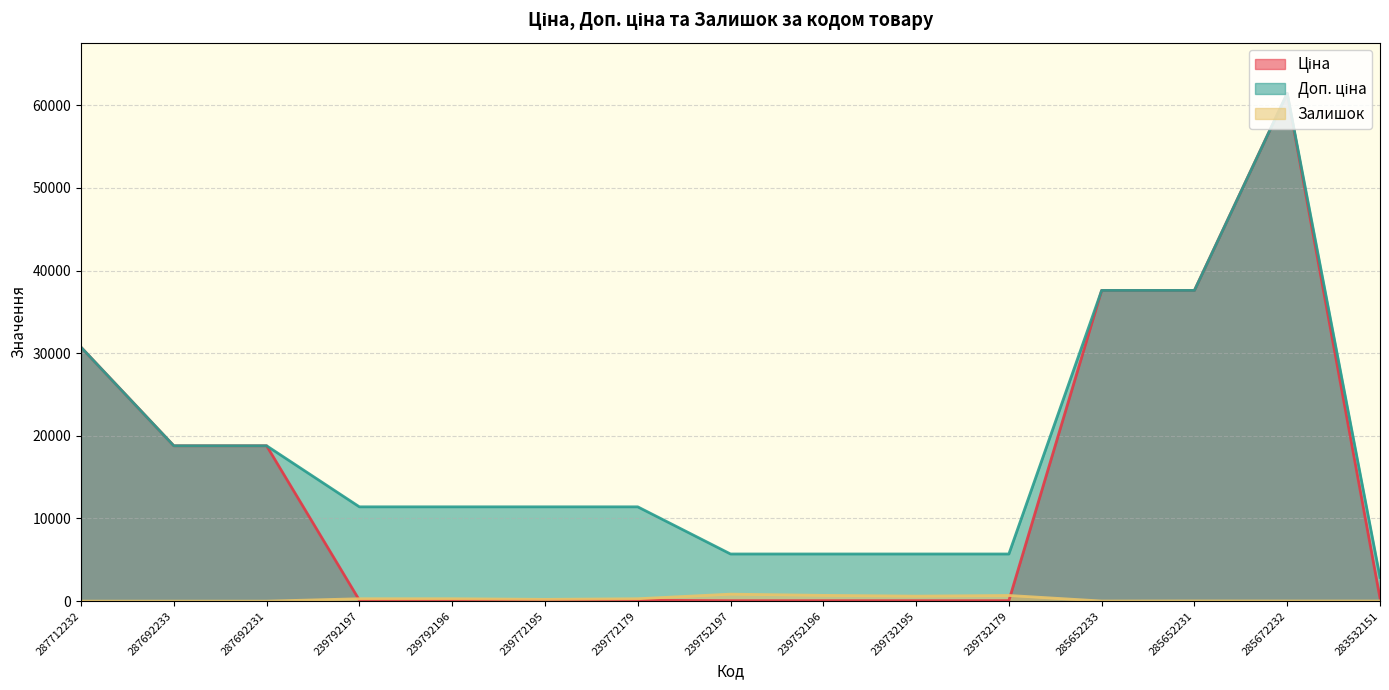

At which label is Ціна closest to 30745?

287712232